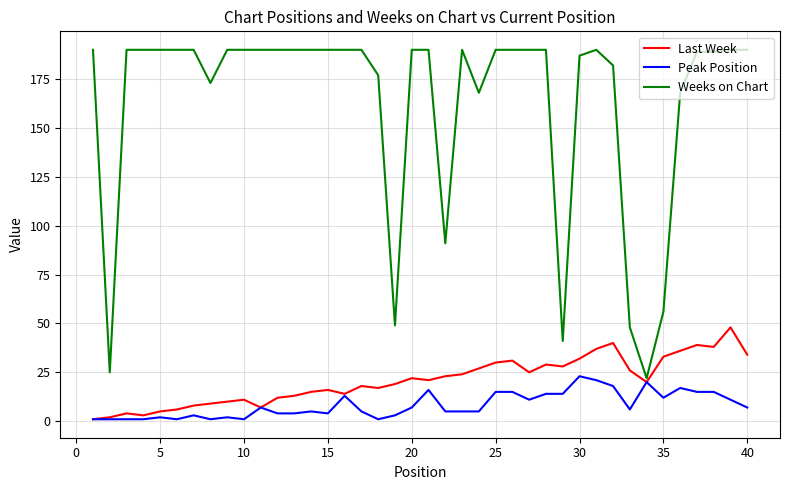

What is the difference between the maximum and minimum values in the Last Week series?

47